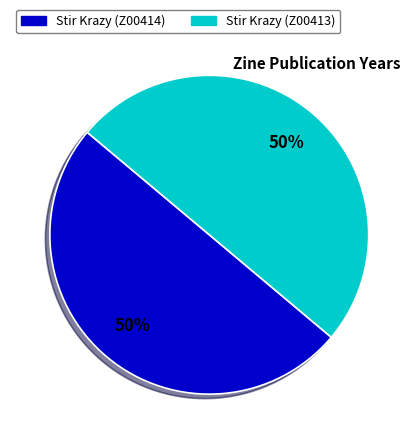

Do Stir Krazy (Z00414) and Stir Krazy (Z00413) together represent more than half of the pie?

Yes